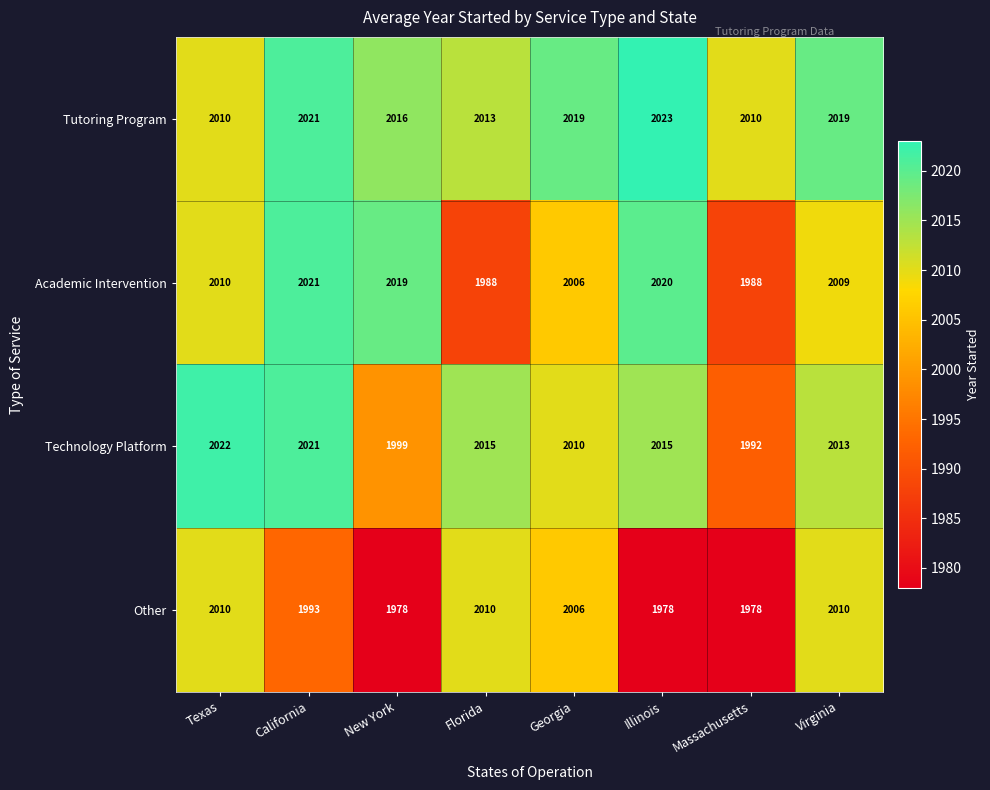

What is the sum of the Academic Intervention values at Massachusetts and New York?

4007